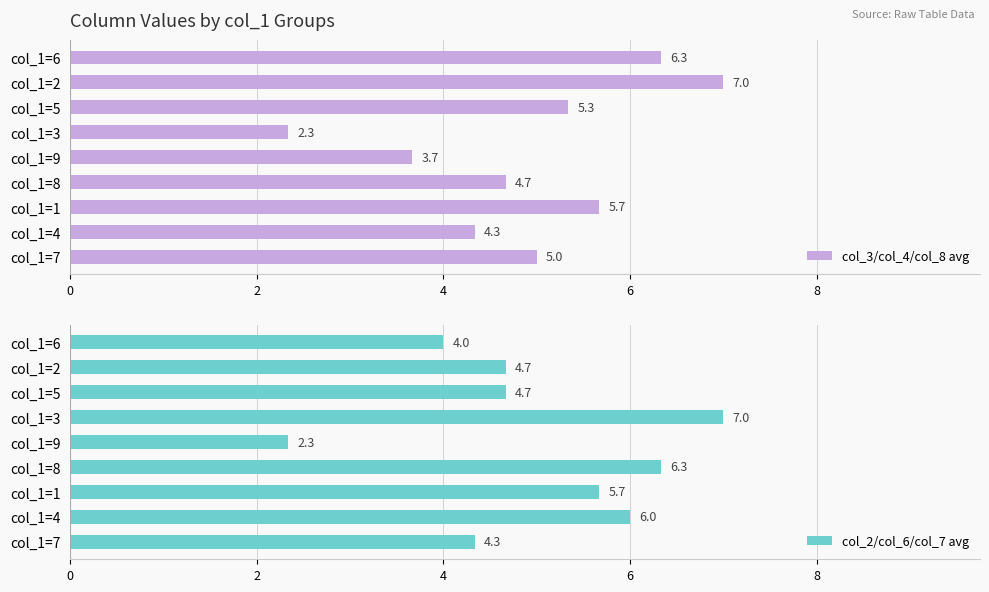

At how many categories does at least one series exceed 4?

8